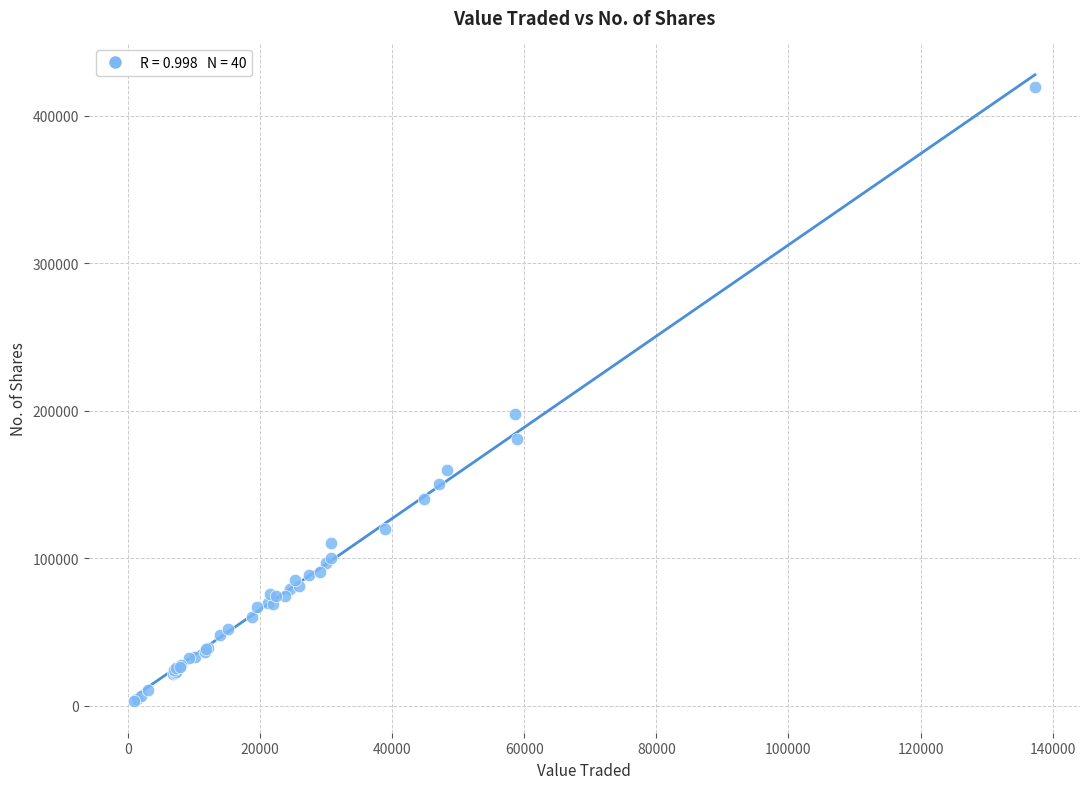

What Y value in the scatter plot is closest to 211057?

197592